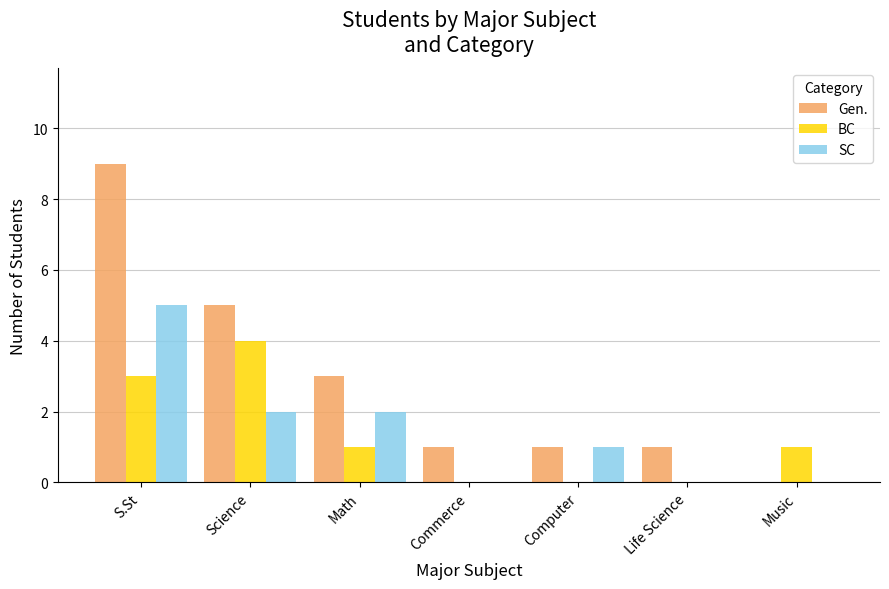

Between Math and Computer, which series saw the biggest shift?

Gen.